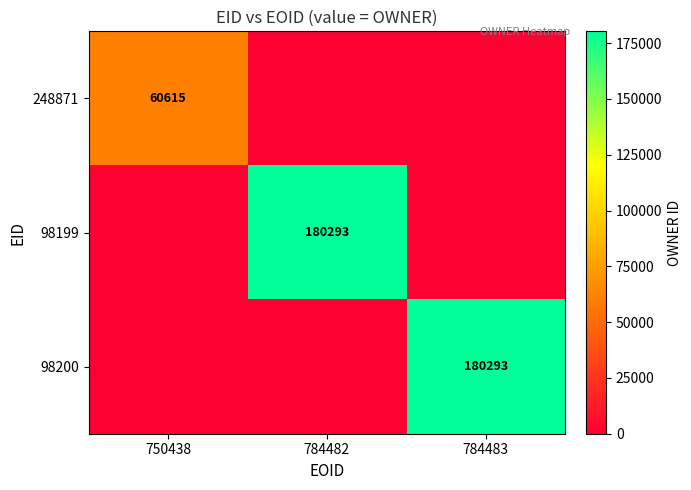

True or false: 98200 has a value of 180293 at 784483.

True